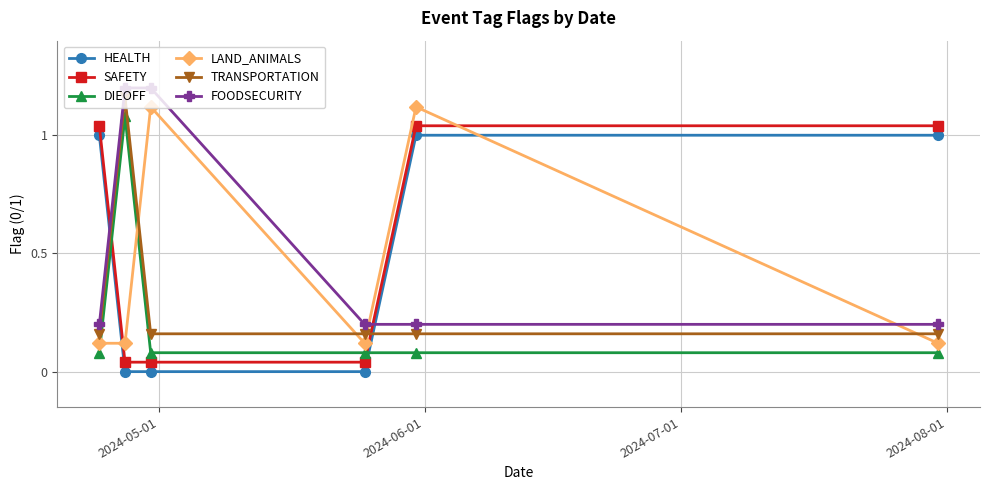

In LAND_ANIMALS, how many points are higher than both neighbors (excluding endpoints)?

2